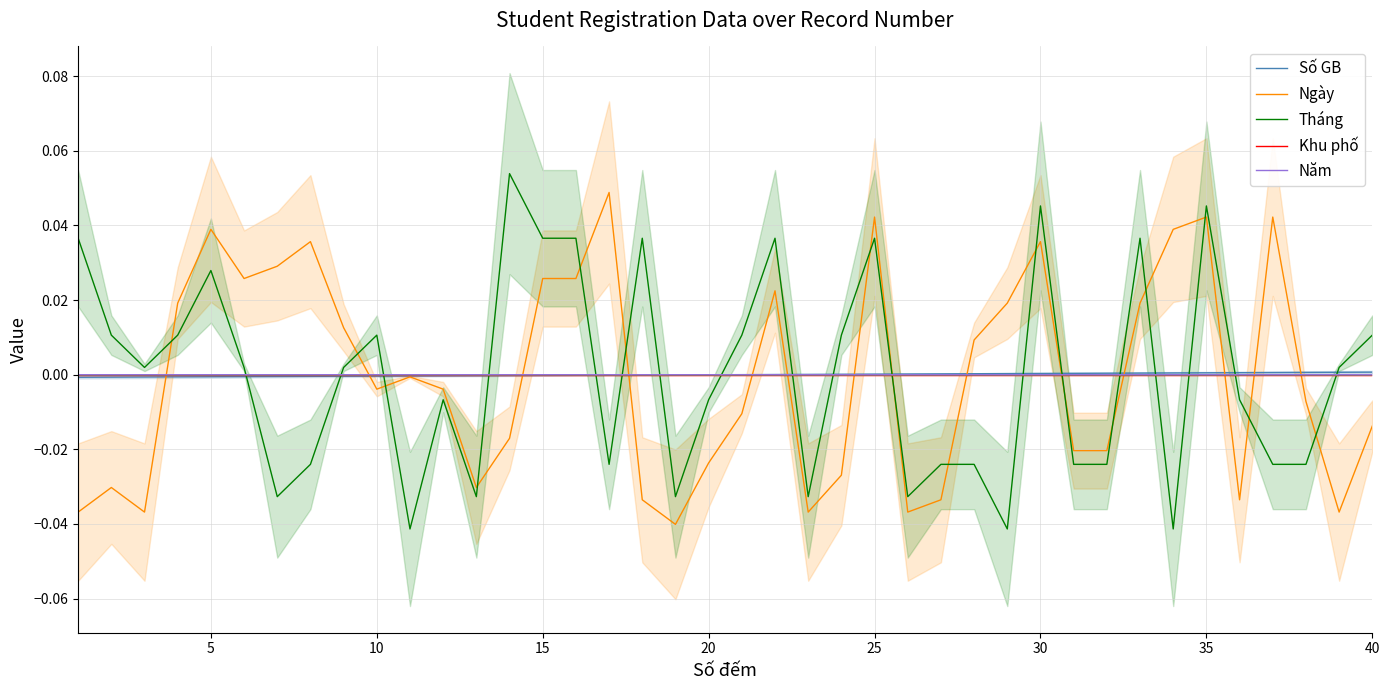

How many intersections are there between Tháng and Ngày?

16